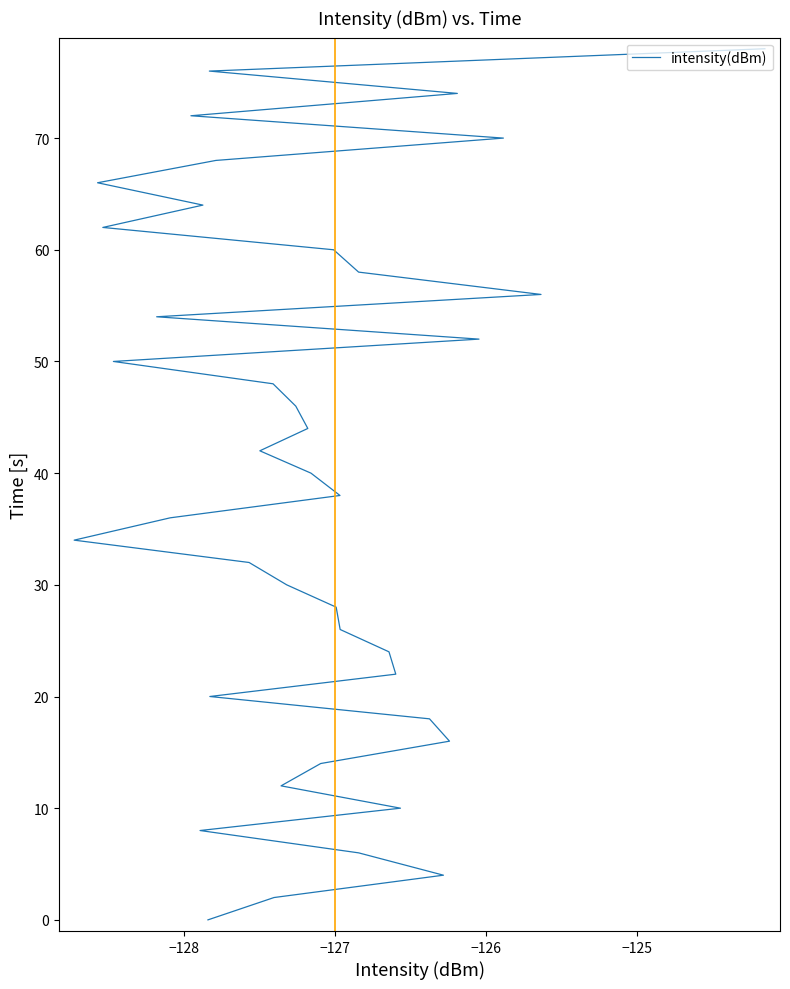

The chart shows a value of 21 at 27. True or false?

False